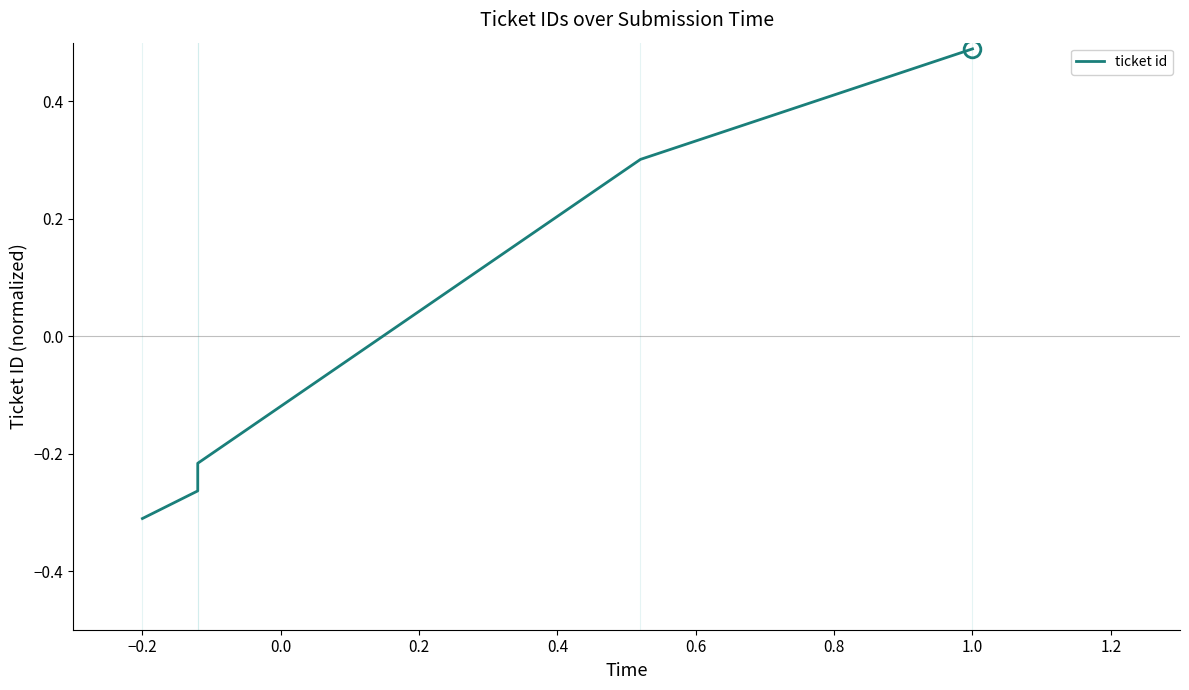

List the labels in order of value, largest first.

0.4, 0.2, 0.0, −0.2, −0.4